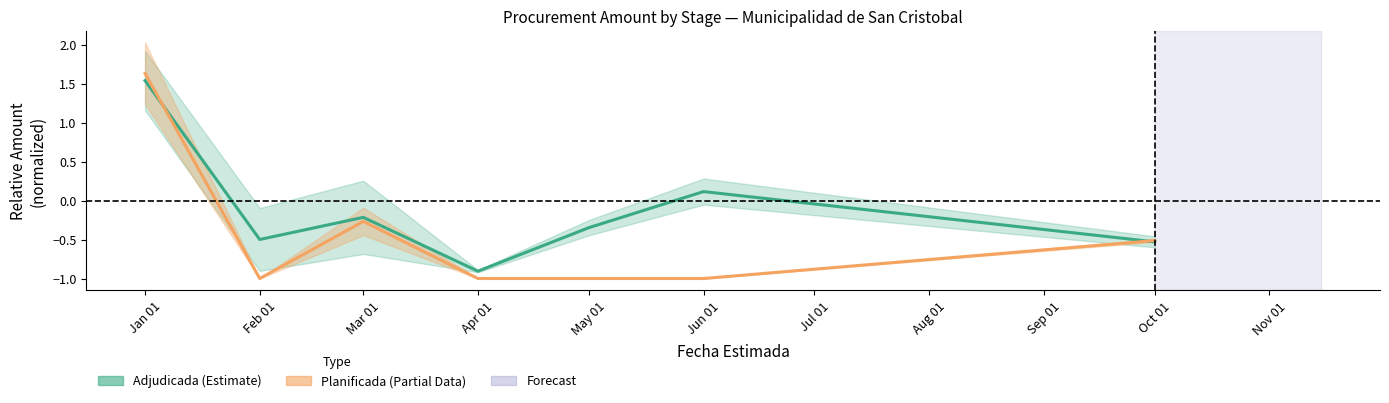

True or false: Planificada (Partial) has more than 0 interior local peaks.

True